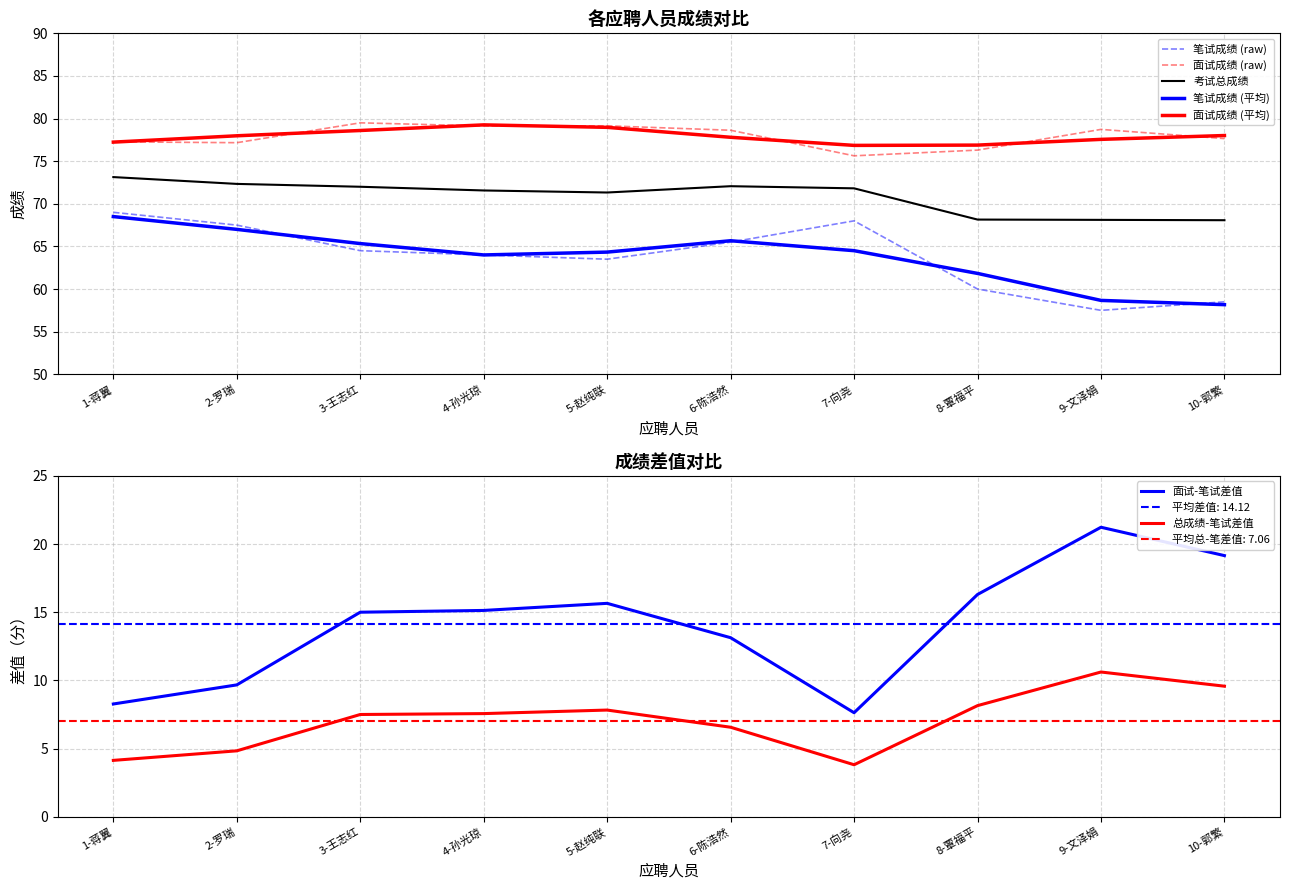

What is the sum of all 考试总成绩 values?

708.6